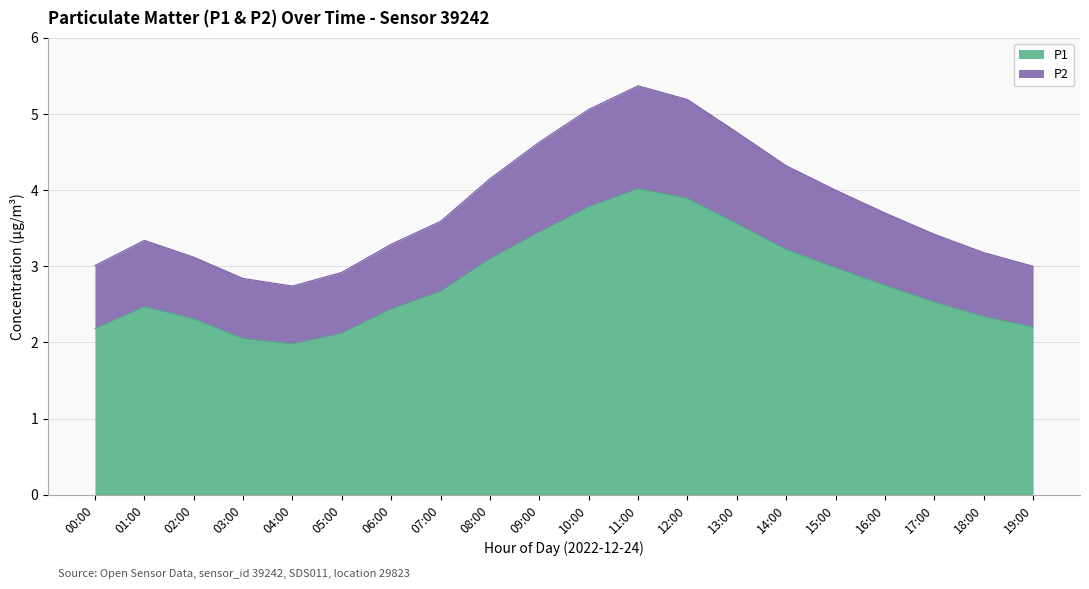

What position from the right is 01:00?

19